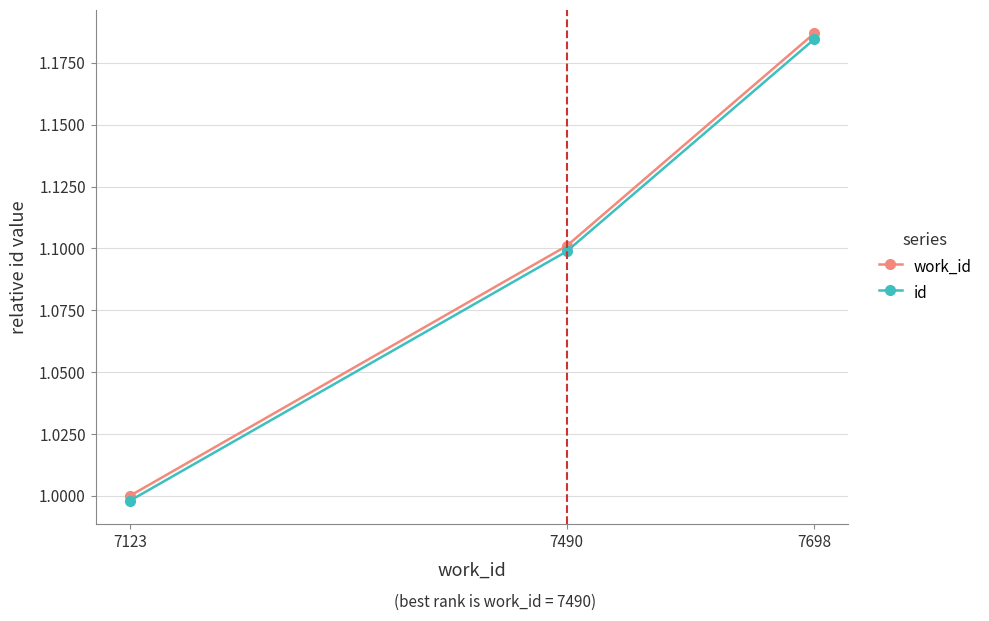

What is the approximate value of work_id at 7490?

1.1